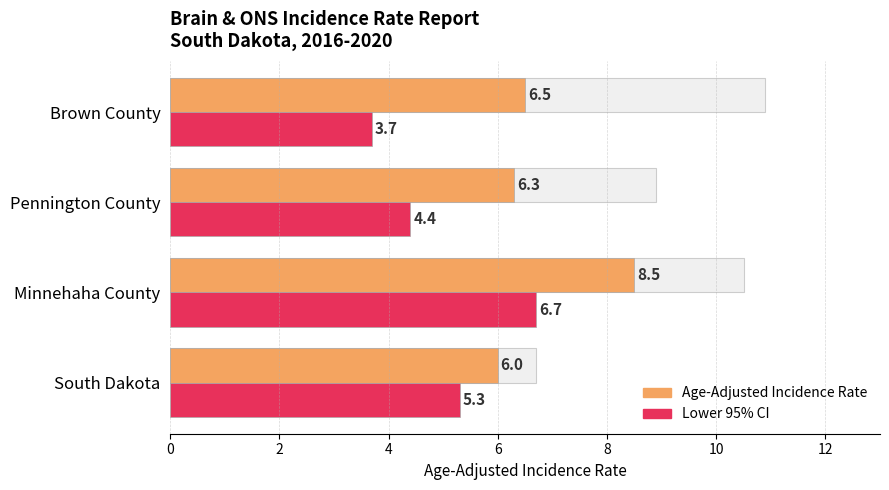

What are all the series names shown in the legend?

Age-Adjusted Incidence Rate, Lower 95% CI